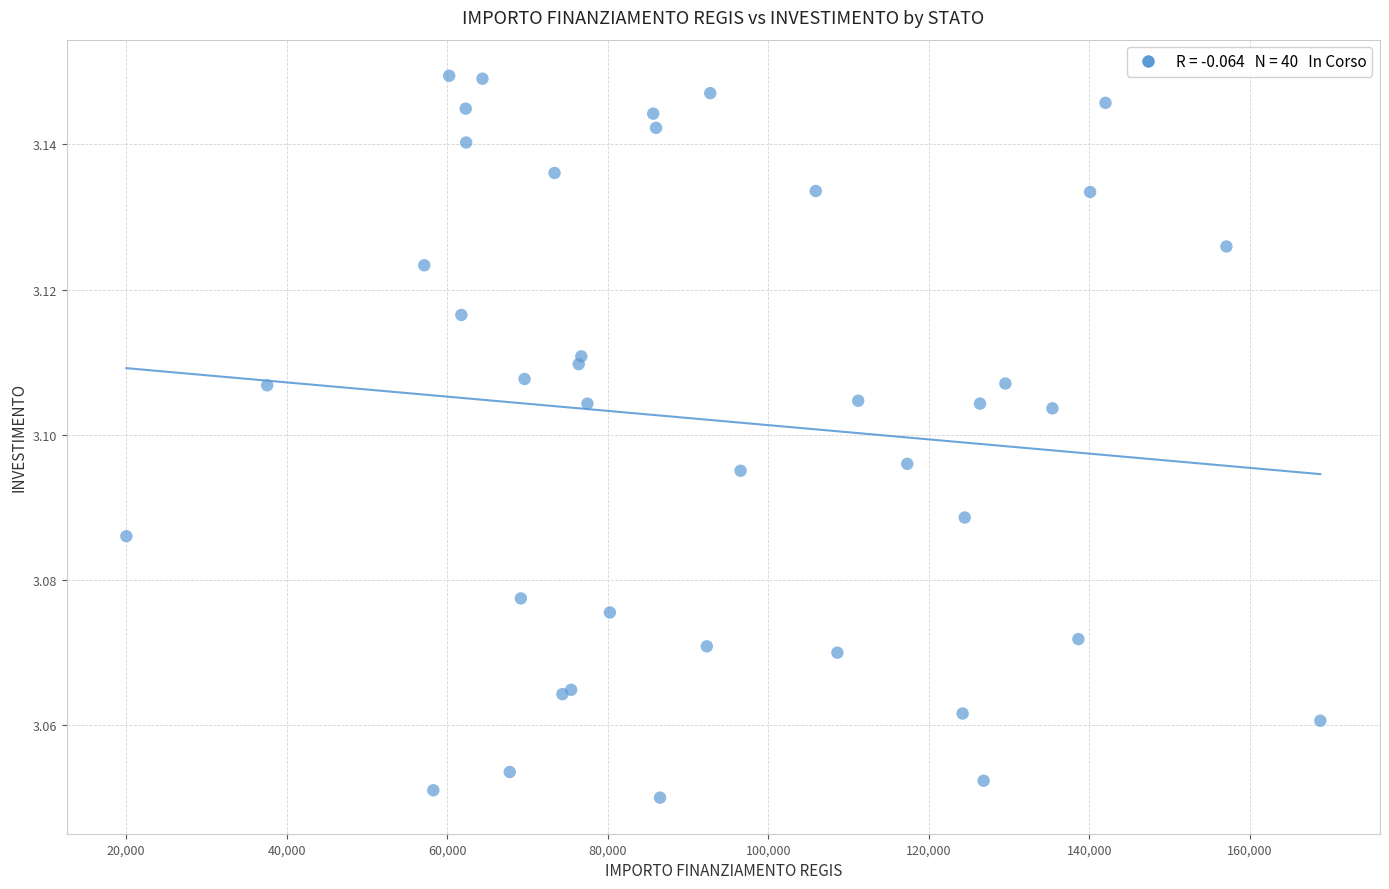

What is the range of X values (max minus min)?

148725.9